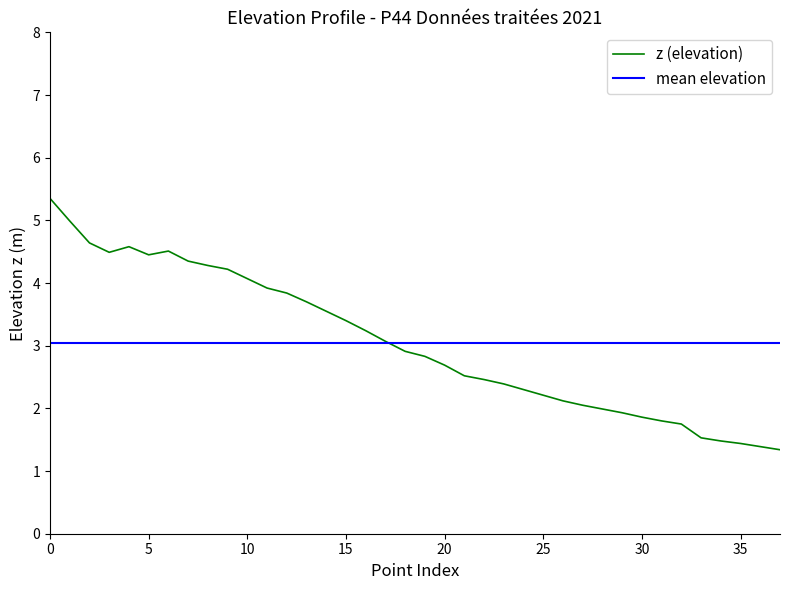

What is the lowest value of the z (elevation) series?

1.3